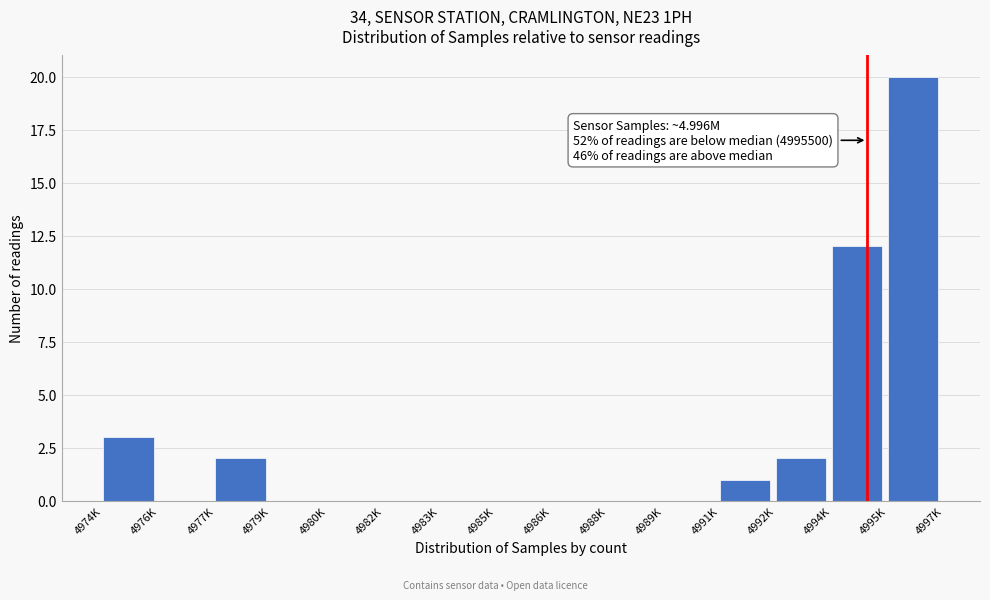

Reading left to right, transcribe all the data shown in this chart.

4974K=3	4976K=0	4977K=2	4979K=0	4980K=0	4982K=0	4983K=0	4985K=0	4986K=0	4988K=0	4989K=0	4991K=1	4992K=2	4994K=12	4995K=20